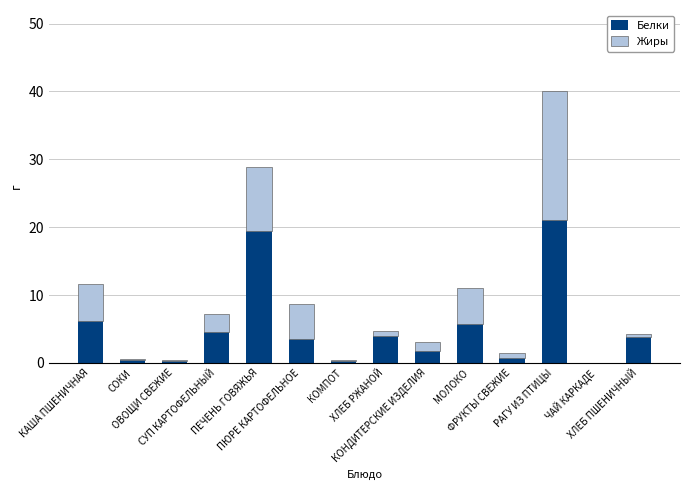

What is the maximum value for Белки?

21.0